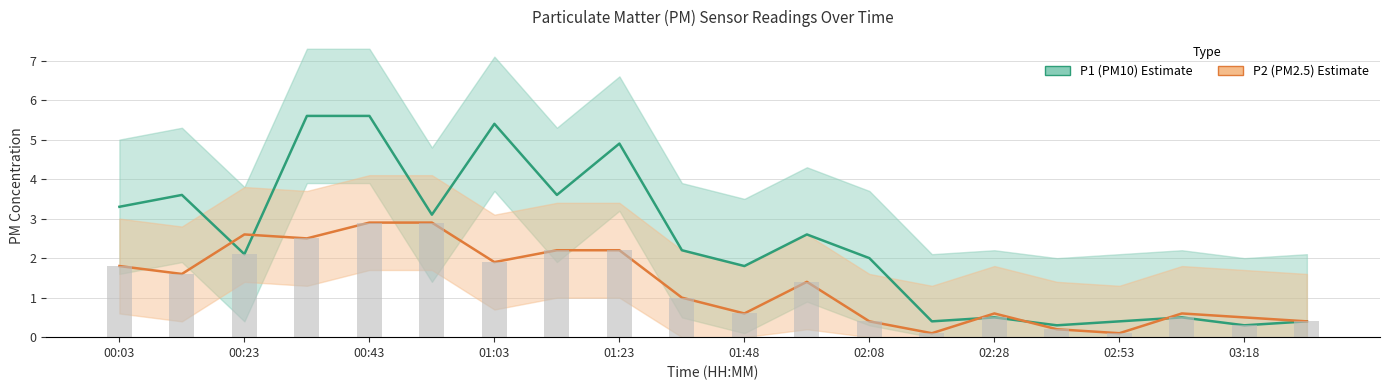

At how many categories does at least one series exceed 0?

20